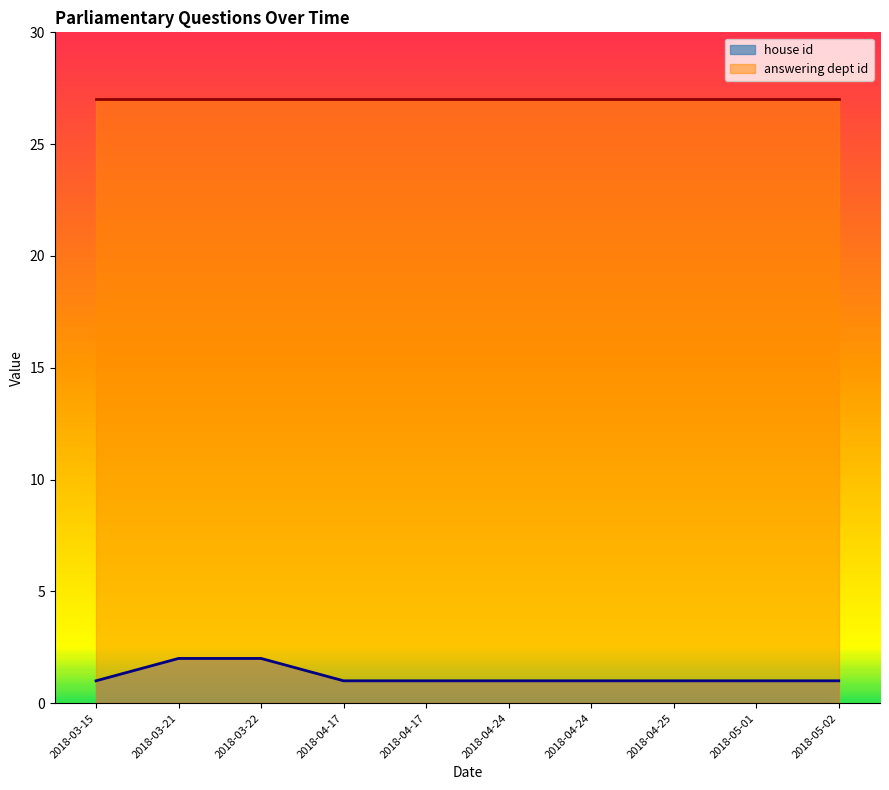

How many lines are shown in the chart?

2